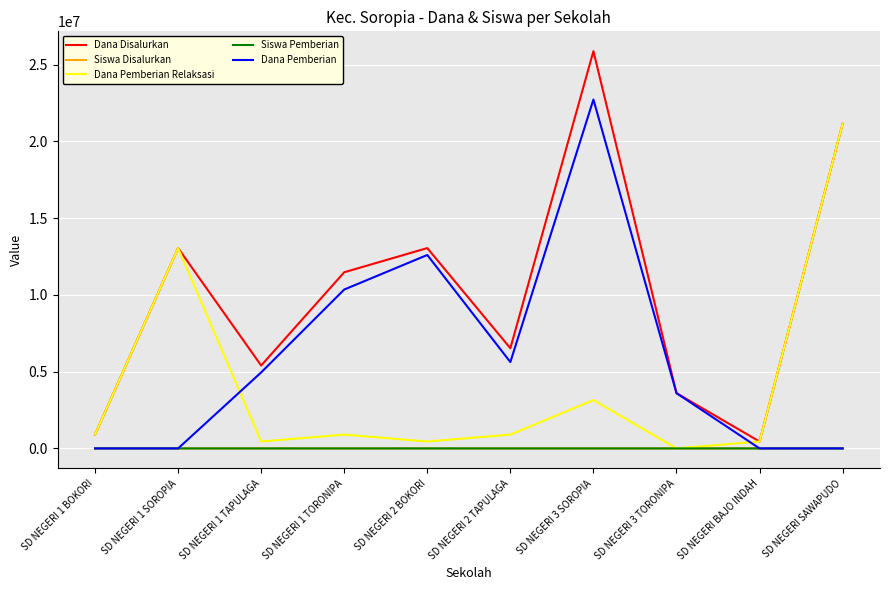

In Dana Pemberian, how many points are higher than both neighbors (excluding endpoints)?

2